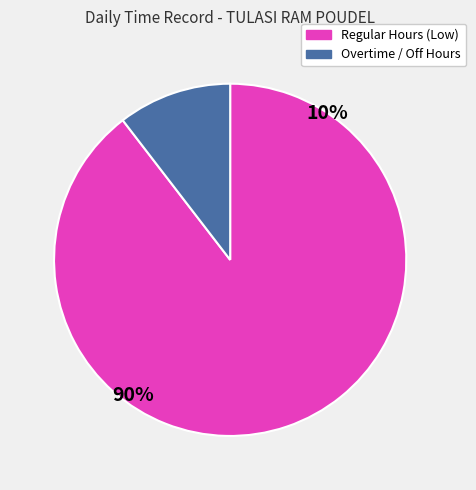

Does any single category account for the majority?

Yes